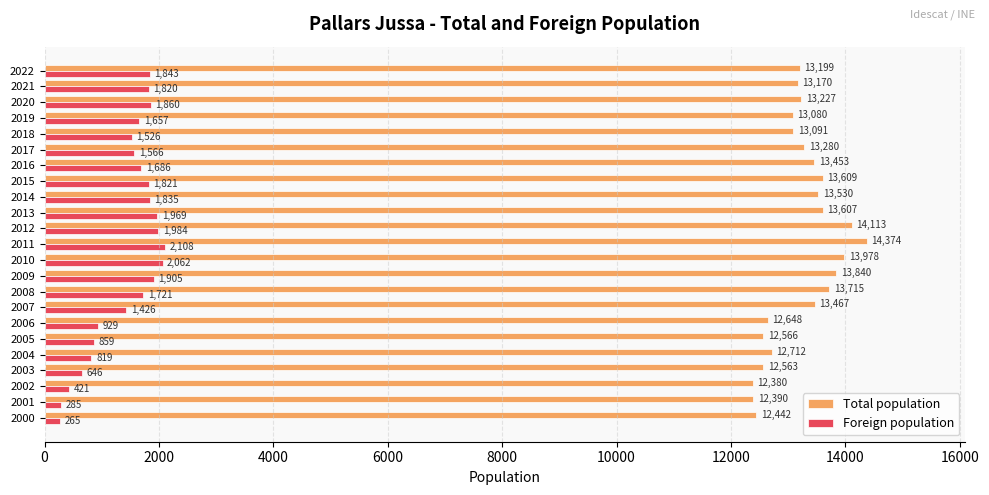

What is the average value of the Foreign population series?

1435